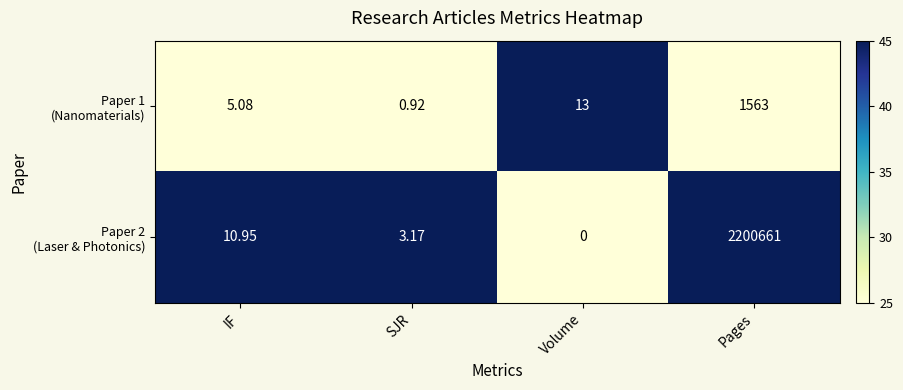

How many categories are shown in the chart?

4